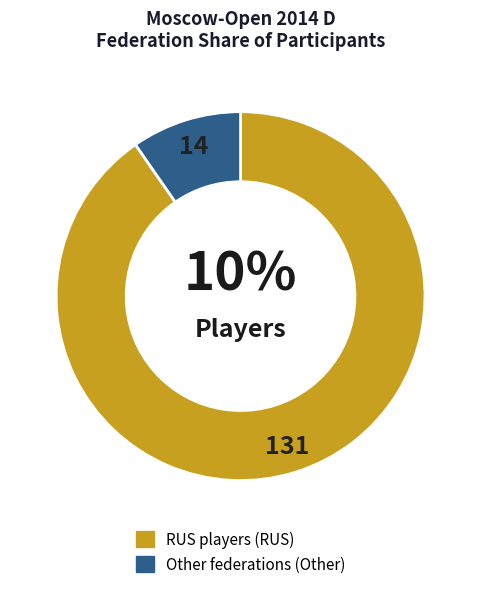

Does RUS represent more than half of the total?

Yes